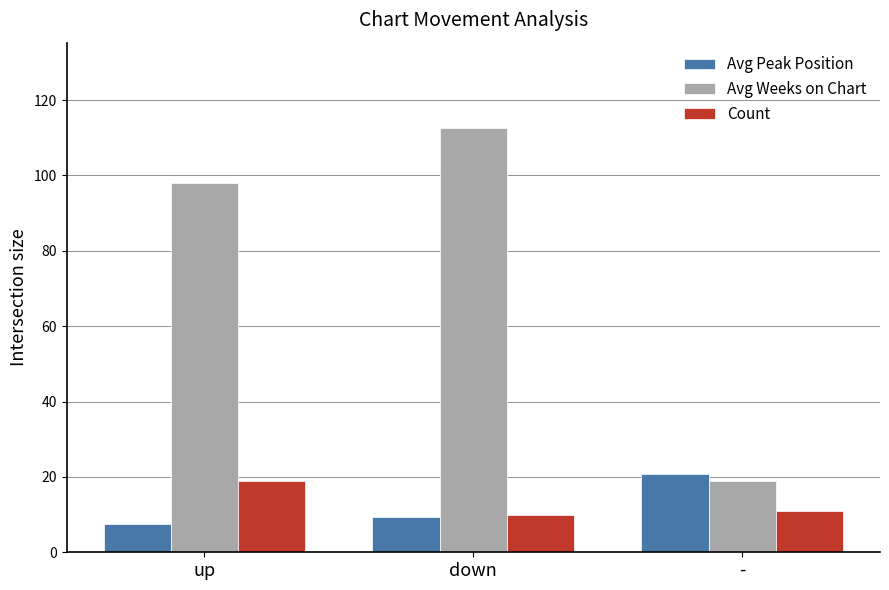

Reading right to left, what are all the values shown in this chart?

Avg Peak Position: 20.9	9.3	7.5
Avg Weeks on Chart: 19.0	112.7	98.0
Count: 11.0	10.0	19.0